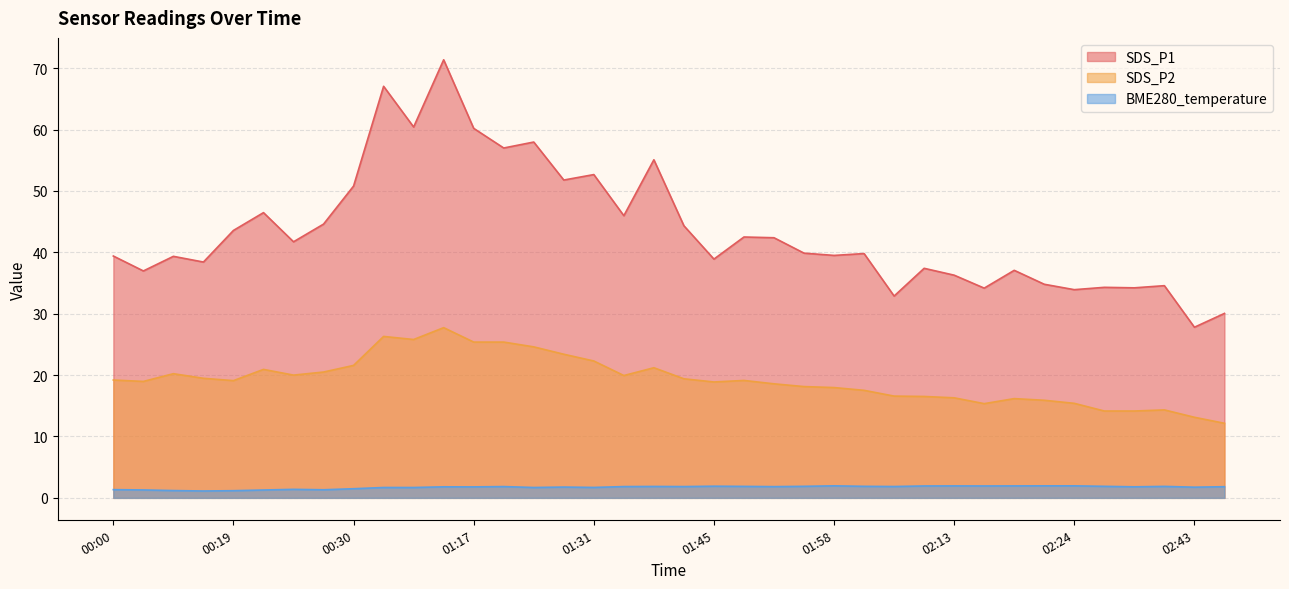

At which label does BME280_temperature reach its minimum?

00:14